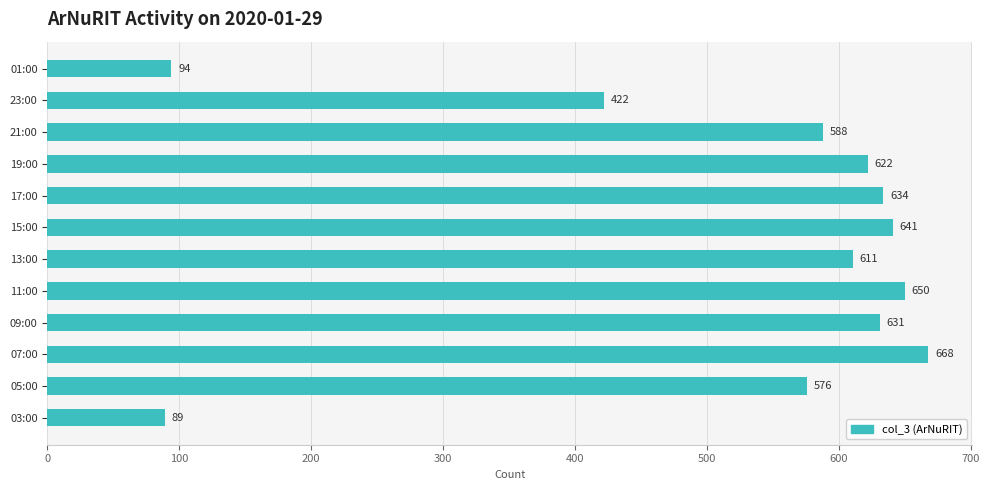

The chart shows a value of 668 at 07:00. True or false?

True